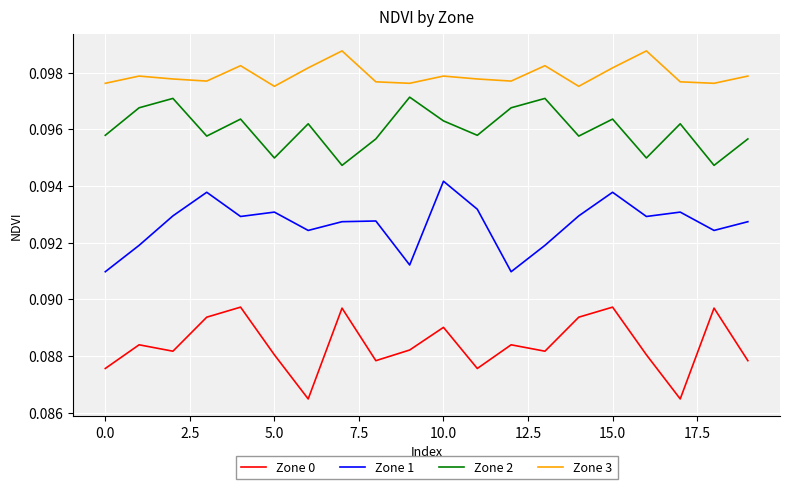

Rank the series by their average value, from highest to lowest.

Zone 3, Zone 2, Zone 1, Zone 0